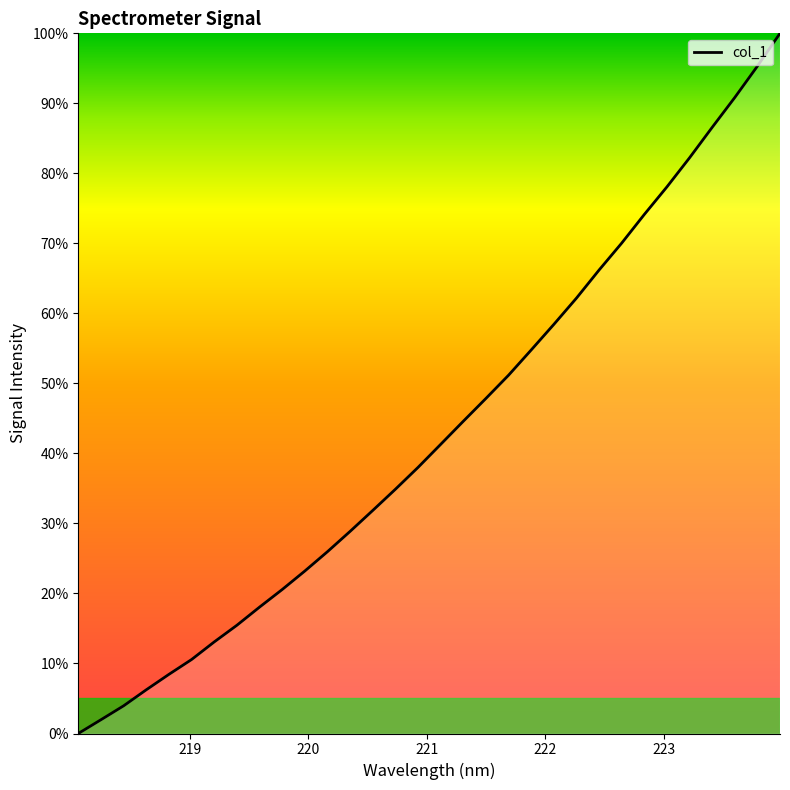

What is the greatest value displayed?

100.0